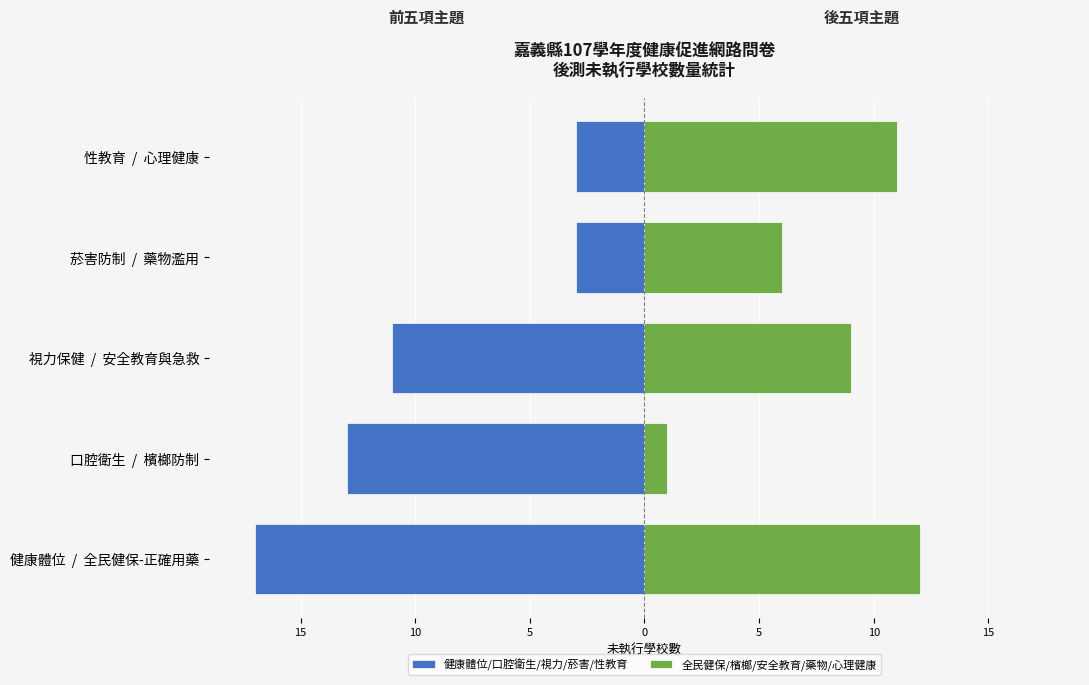

The value of 健康體位/口腔衛生/視力/菸害/性教育 at 視力保健 / 安全教育與急救 is -18. True or false?

False